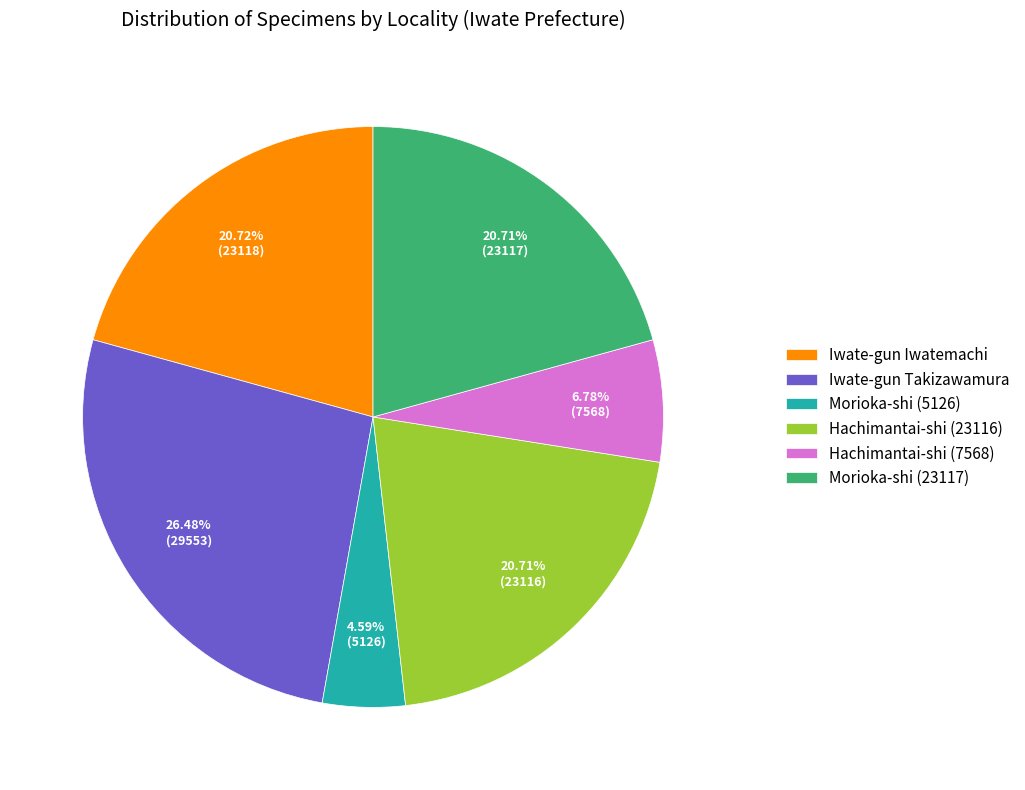

To the nearest percent, what is the difference between the Iwate-gun Takizawamura and Hachimantai-shi (23116) slice percentages?

6%